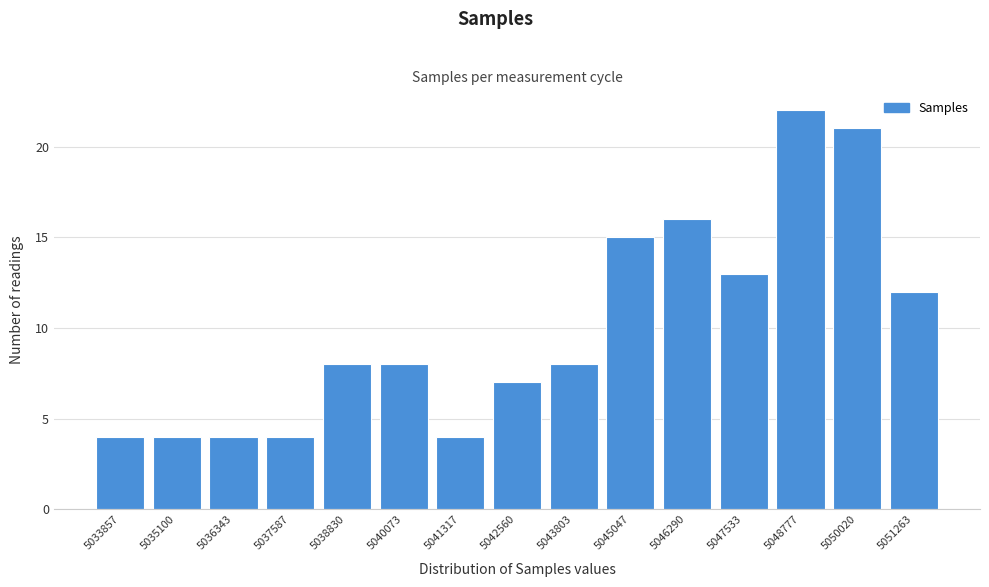

Reading left to right, what are all the values shown in this chart?

5033857=4	5035100=4	5036343=4	5037587=4	5038830=8	5040073=8	5041317=4	5042560=7	5043803=8	5045047=15	5046290=16	5047533=13	5048777=22	5050020=21	5051263=12